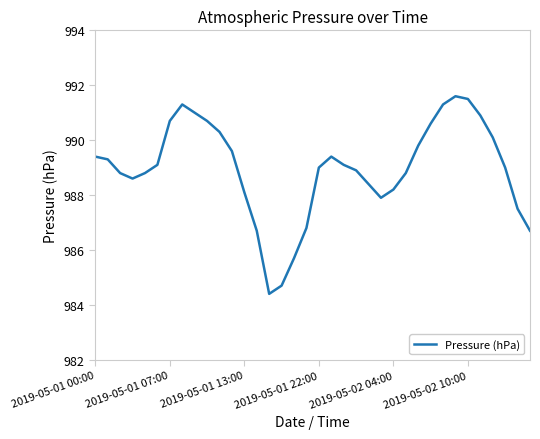

Reading left to right, transcribe all the data shown in this chart.

989.4	989.3	988.8	988.6	988.8	989.1	990.7	991.3	991.0	990.7	990.3	989.6	988.1	986.7	984.4	984.7	985.7	986.8	989.0	989.4	989.1	988.9	988.4	987.9	988.2	988.8	989.8	990.6	991.3	991.6	991.5	990.9	990.1	989.0	987.5	986.7